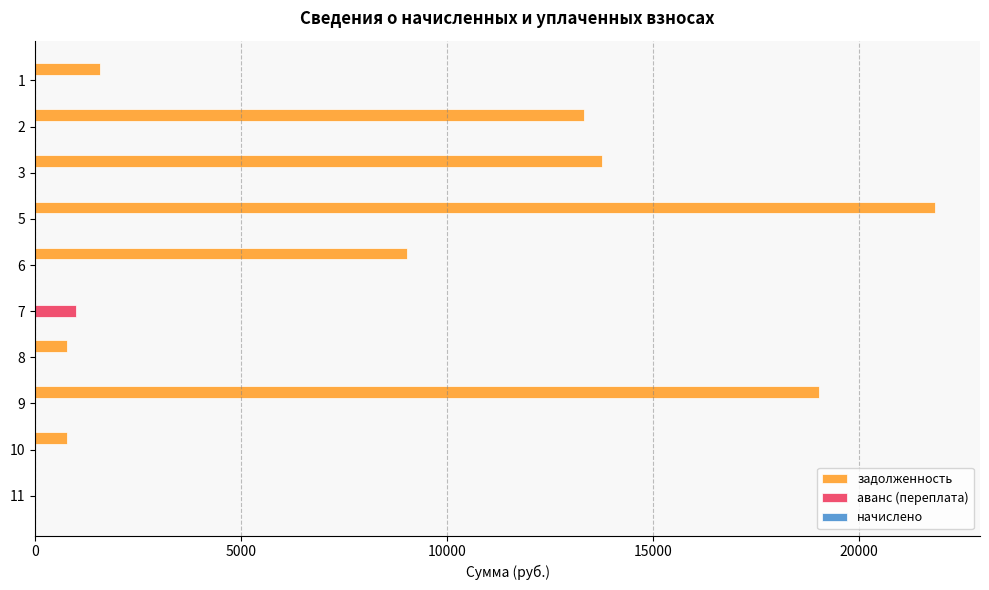

What is the sum of all задолженность values?

80141.2